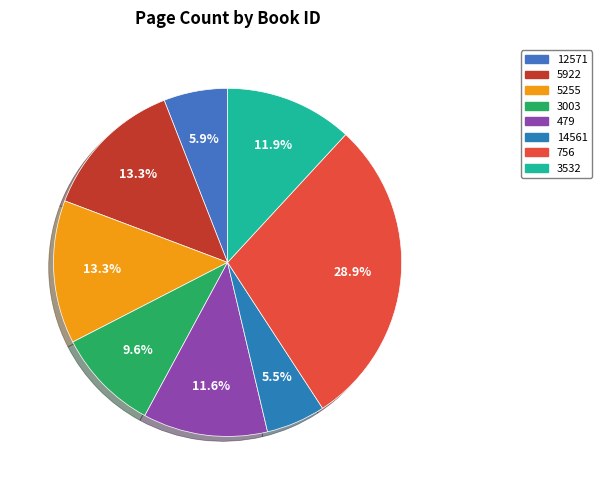

Do 479 and 14561 together represent more than half of the pie?

No